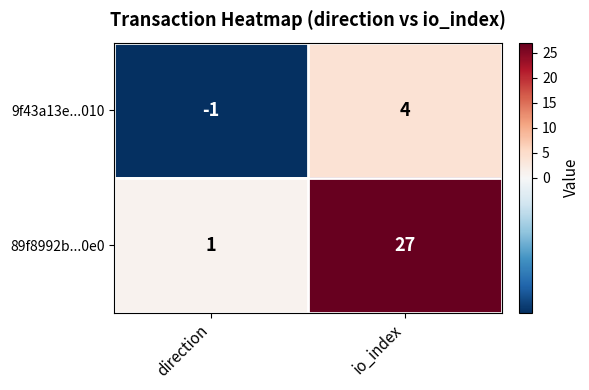

Count the number of data series in this chart.

2